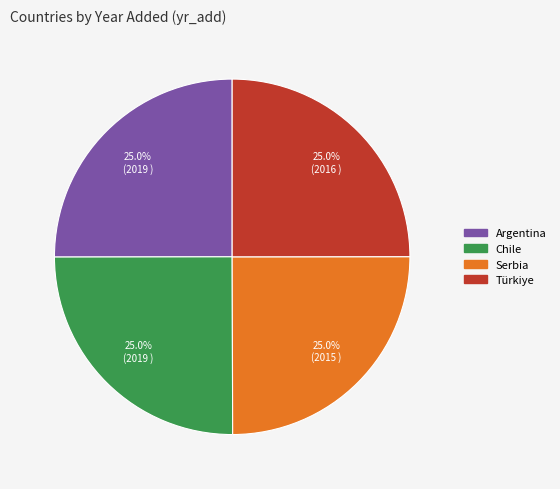

How many segments does this pie chart have?

4